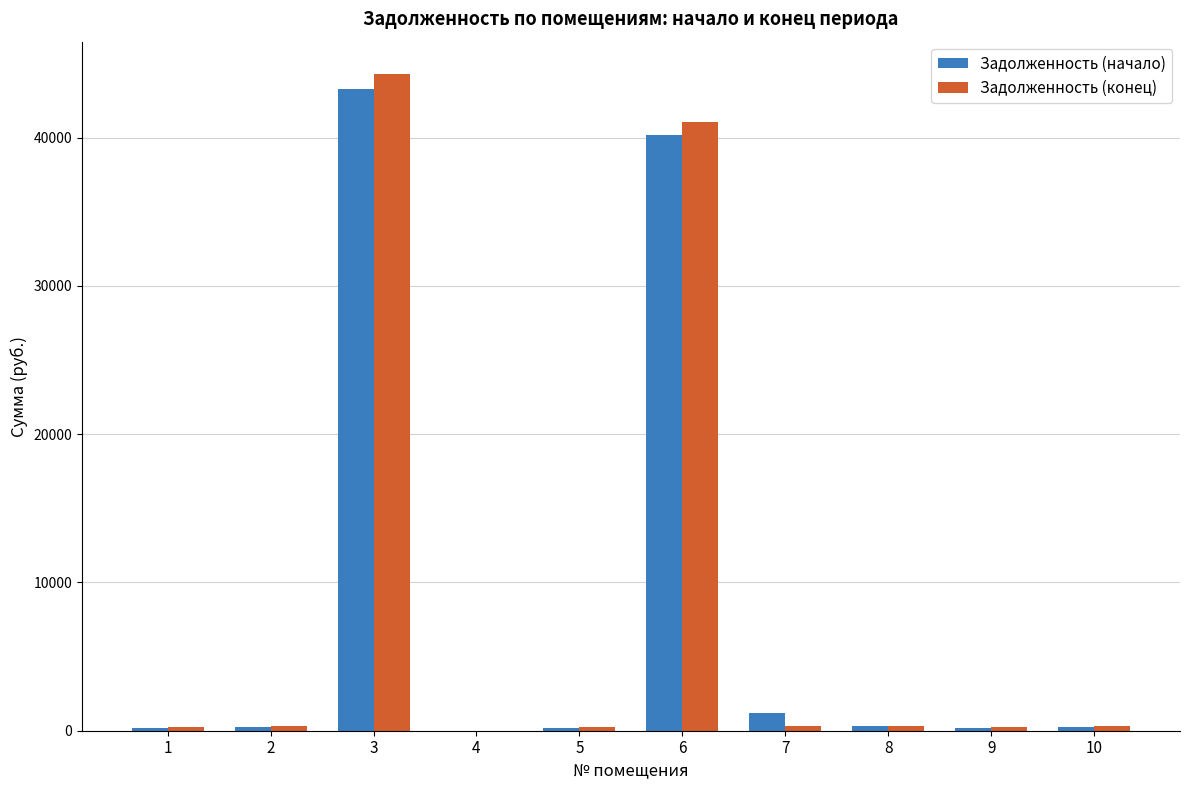

What are all the series names shown in the legend?

Задолженность (начало), Задолженность (конец)